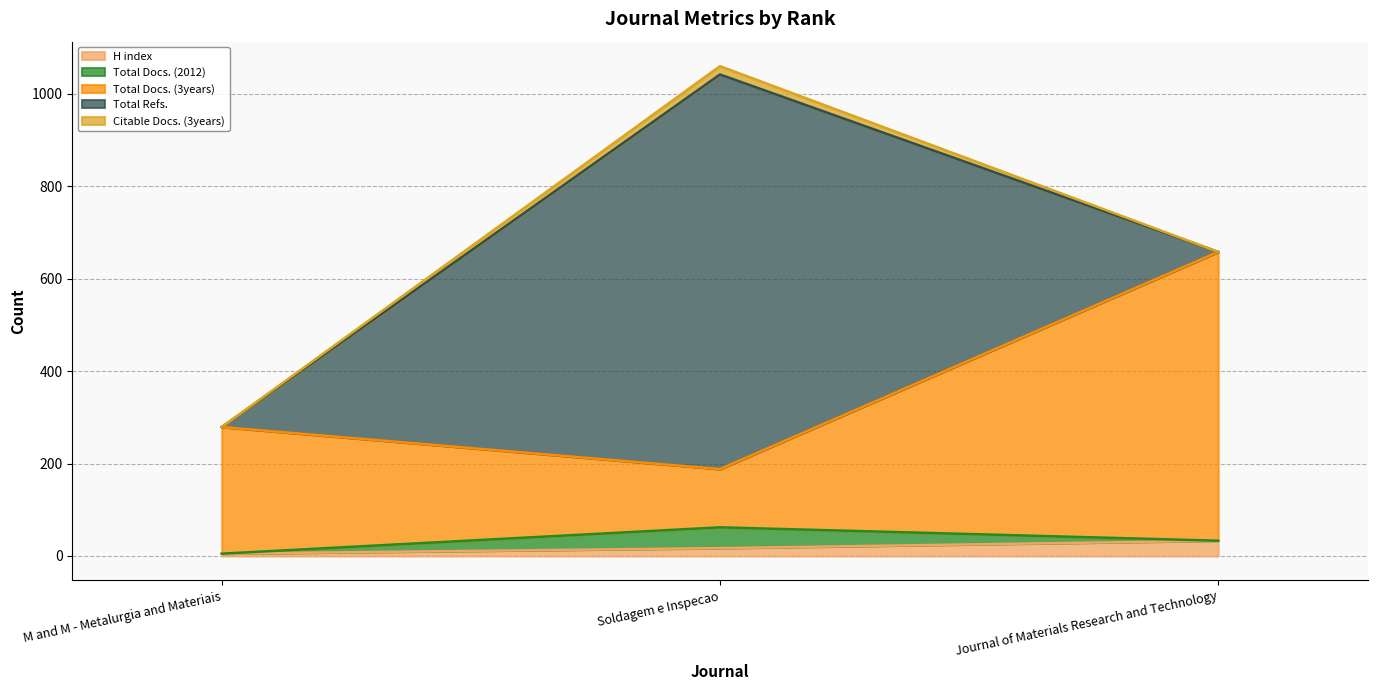

Reading right to left, what are all the values shown in this chart?

H index: Journal of Materials Research and Technology=33	Soldagem e Inspecao=17	M and M - Metalurgia and Materiais=5
Total Docs. (2012): Journal of Materials Research and Technology=0	Soldagem e Inspecao=45	M and M - Metalurgia and Materiais=0
Total Docs. (3years): Journal of Materials Research and Technology=625	Soldagem e Inspecao=126	M and M - Metalurgia and Materiais=274
Total Refs.: Journal of Materials Research and Technology=0	Soldagem e Inspecao=854	M and M - Metalurgia and Materiais=0
Citable Docs. (3years): Journal of Materials Research and Technology=0	Soldagem e Inspecao=18	M and M - Metalurgia and Materiais=0